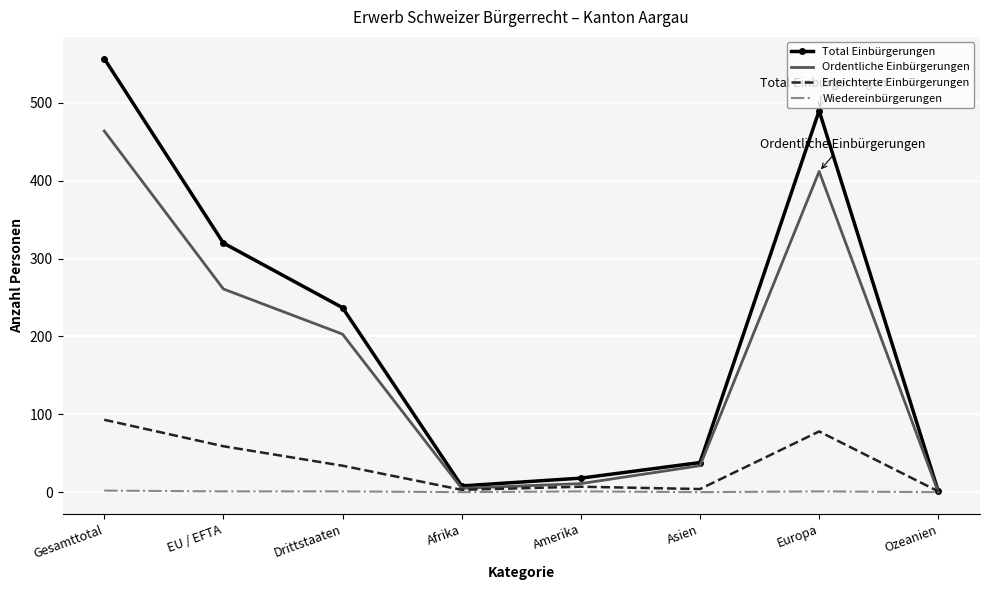

True or false: Ordentliche Einbürgerungen has a value of 34 at Asien.

True